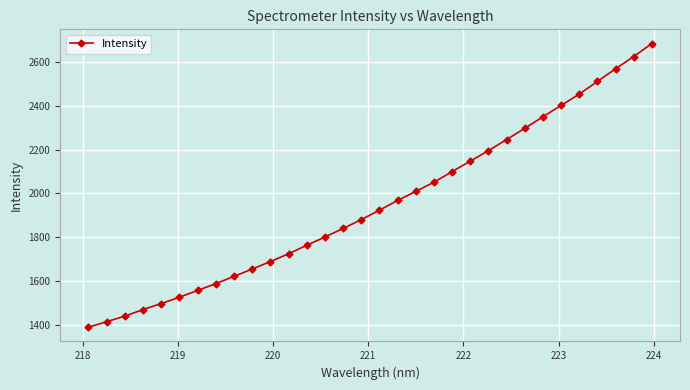

How many categories are shown in the chart?

32